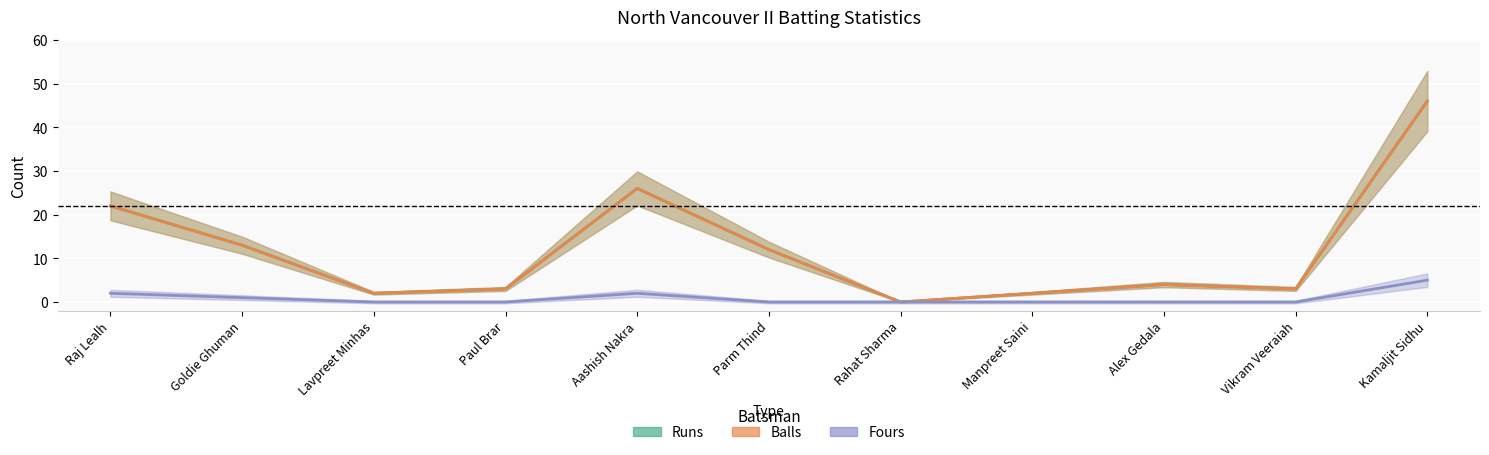

The value of Fours at Aashish Nakra is 3. True or false?

False